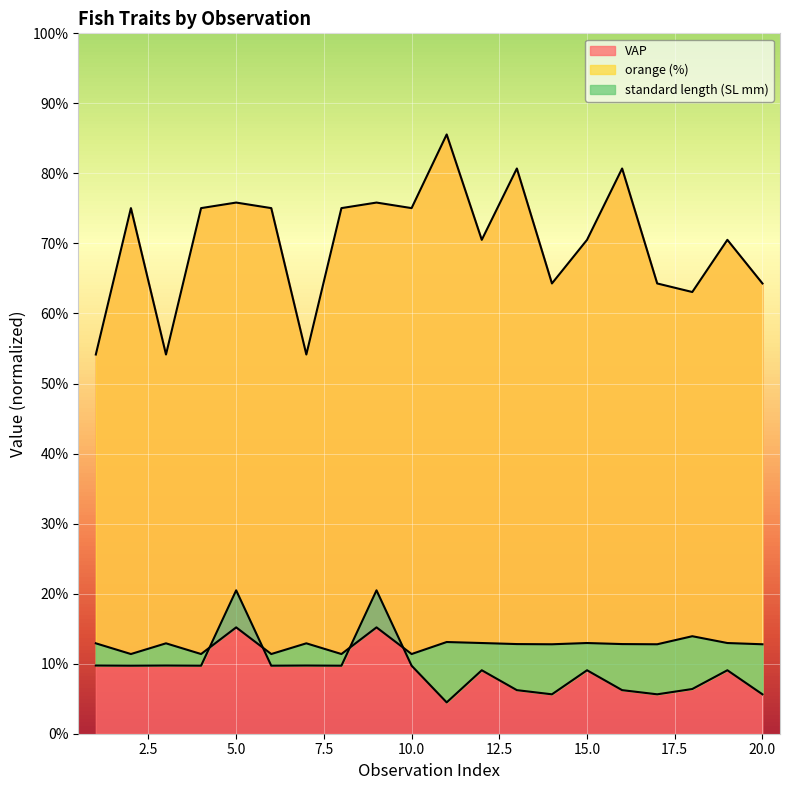

True or false: standard length (SL mm) has more than 0 interior local peaks.

True